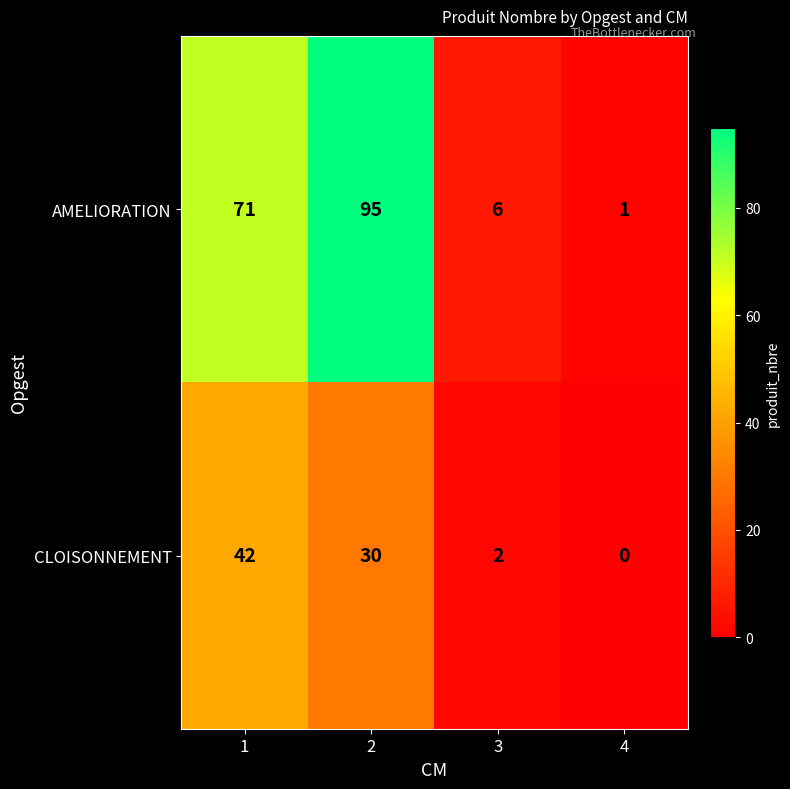

Which series has the largest total across all categories?

AMELIORATION